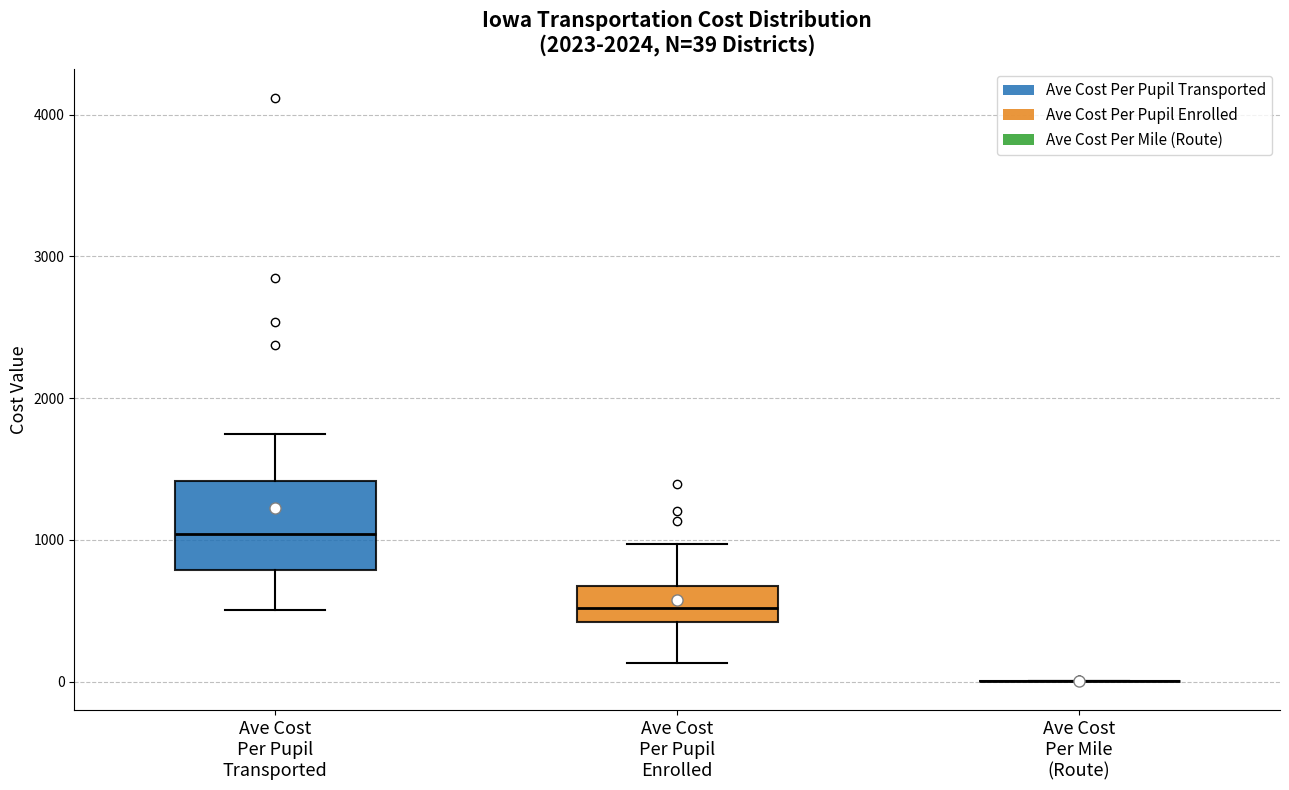

Comparing the boxes themselves (not the whiskers), which one is the tallest?

Ave Cost Per Pupil Transported